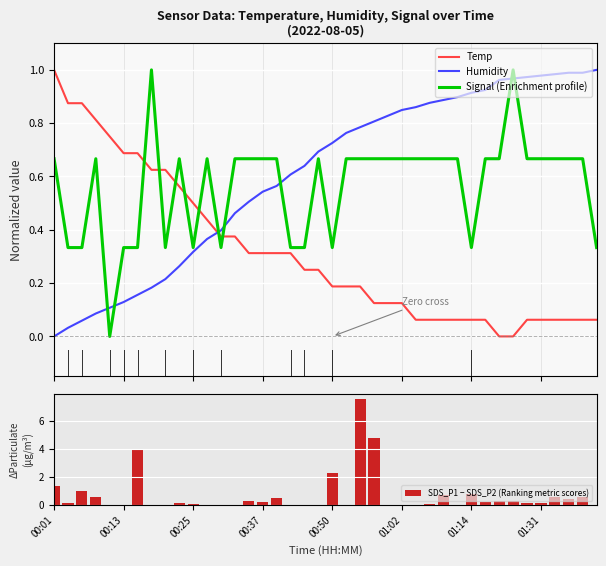

Are the bars grouped side by side (vs. stacked)?

Yes